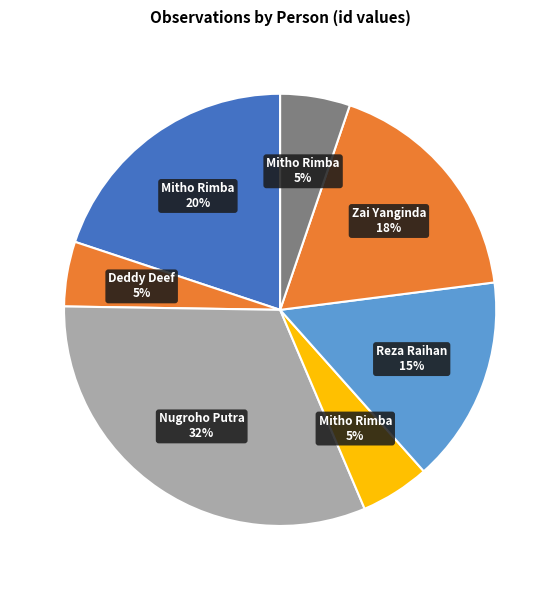

Count the number of slices in the pie.

7